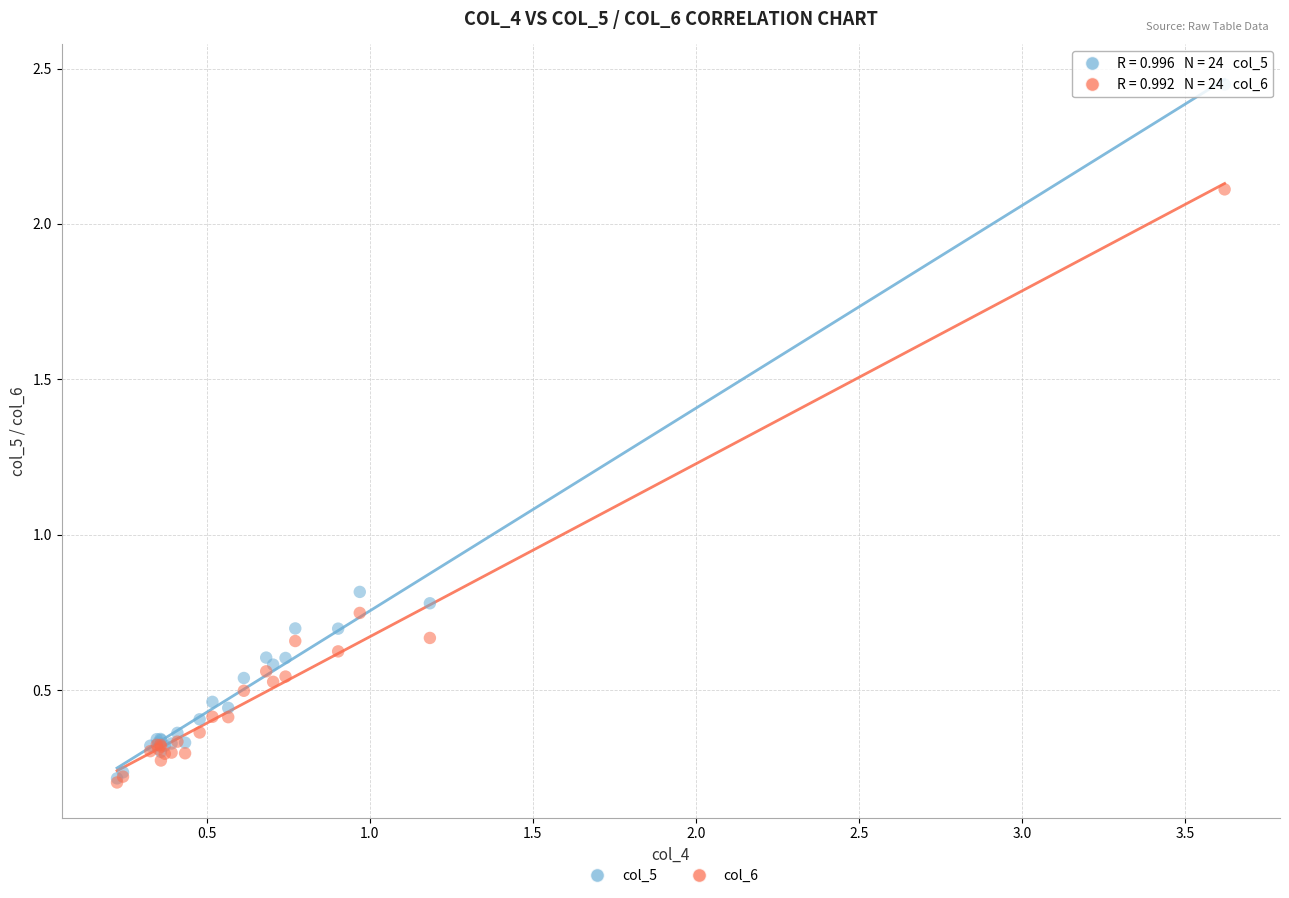

Across all series, what Y value is closest to 1?

0.8